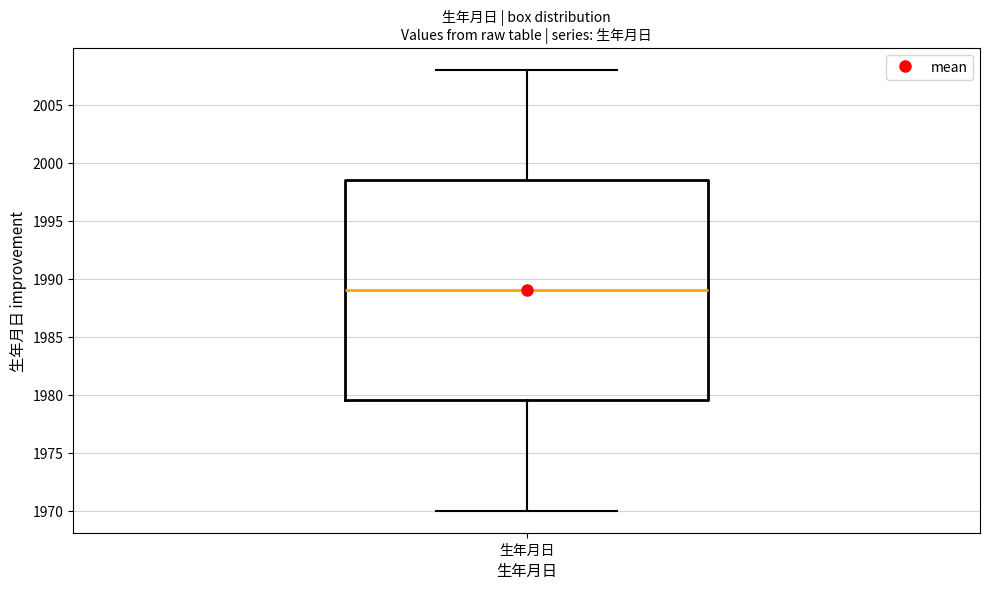

Where is the lower edge of the box for 生年月日 on the y-axis? The values are not printed on the chart, so give them approximately, as read against the axis.

1979.5